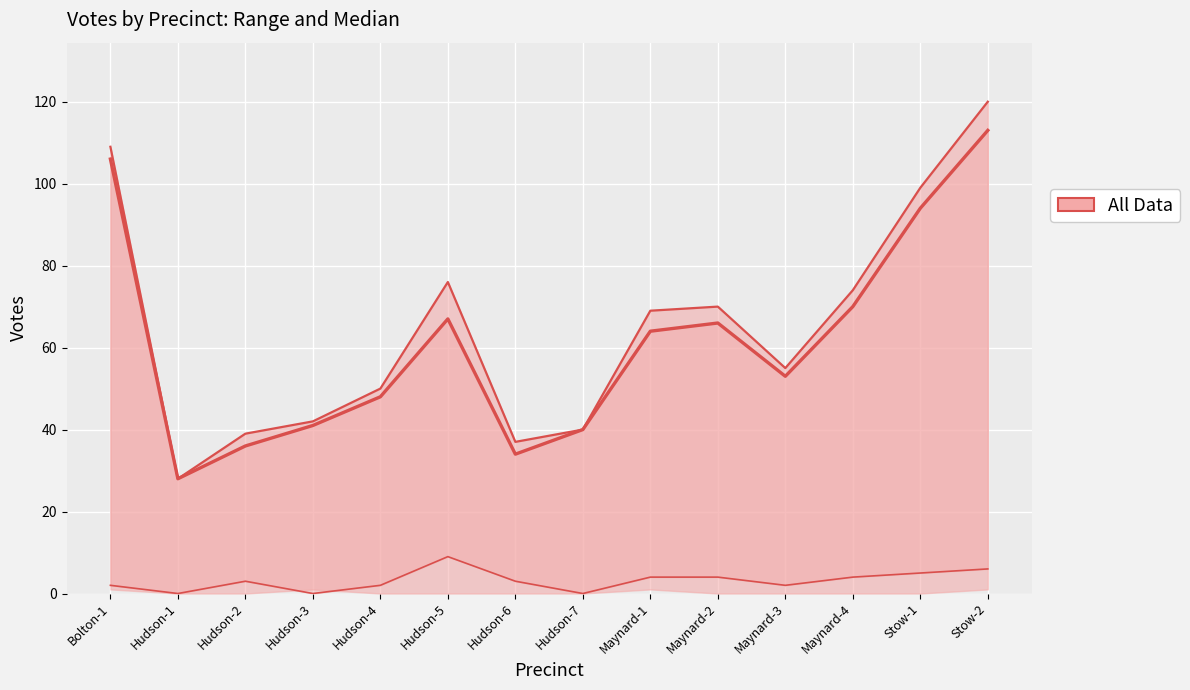

Reading right to left, list all the values displayed in this chart.

Total Votes Cast: Stow-2=120	Stow-1=99	Maynard-4=74	Maynard-3=55	Maynard-2=70	Maynard-1=69	Hudson-7=40	Hudson-6=37	Hudson-5=76	Hudson-4=50	Hudson-3=42	Hudson-2=39	Hudson-1=28	Bolton-1=109
Kate Hogan: Stow-2=113	Stow-1=94	Maynard-4=70	Maynard-3=53	Maynard-2=66	Maynard-1=64	Hudson-7=40	Hudson-6=34	Hudson-5=67	Hudson-4=48	Hudson-3=41	Hudson-2=36	Hudson-1=28	Bolton-1=106
Blanks: Stow-2=6	Stow-1=5	Maynard-4=4	Maynard-3=2	Maynard-2=4	Maynard-1=4	Hudson-7=0	Hudson-6=3	Hudson-5=9	Hudson-4=2	Hudson-3=0	Hudson-2=3	Hudson-1=0	Bolton-1=2